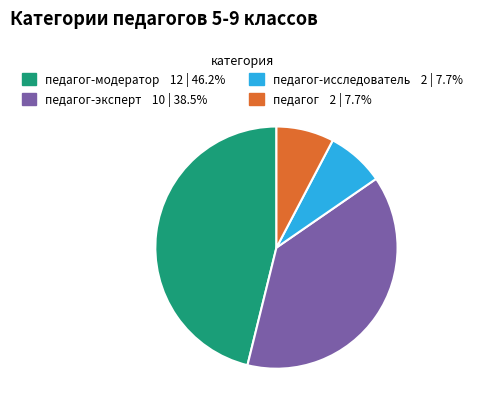

Does any single category account for the majority?

No